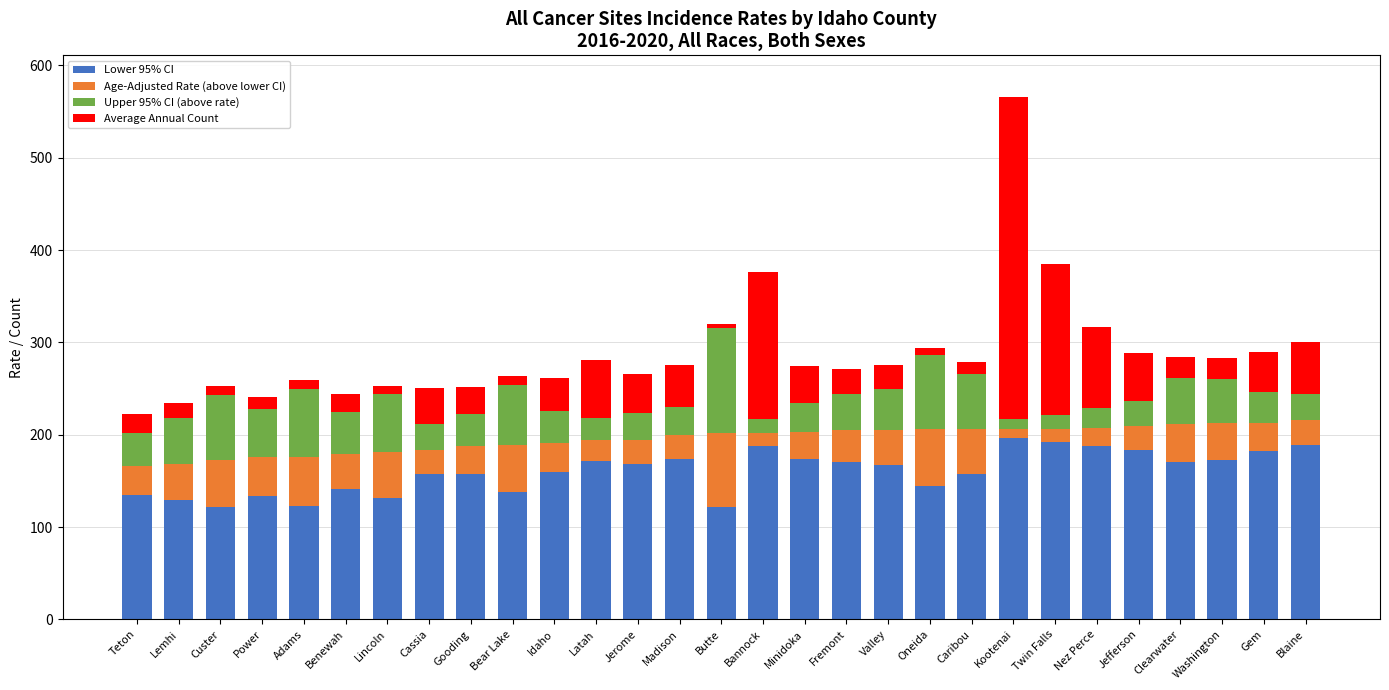

At which category is the sum across all series the highest?

Kootenai